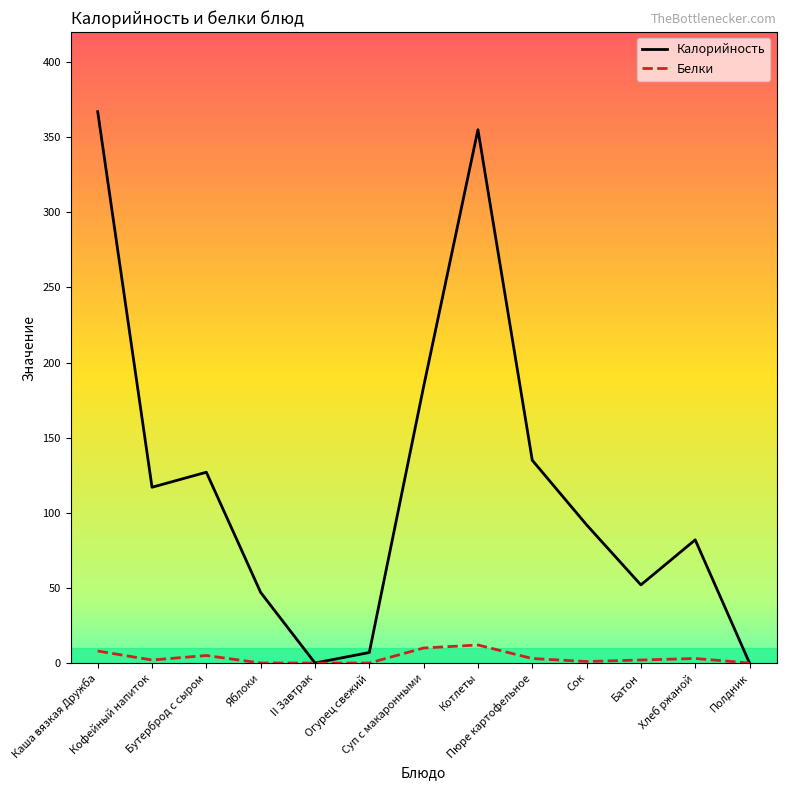

Rank the series at Каша вязкая Дружба from highest to lowest value.

Калорийность, Белки